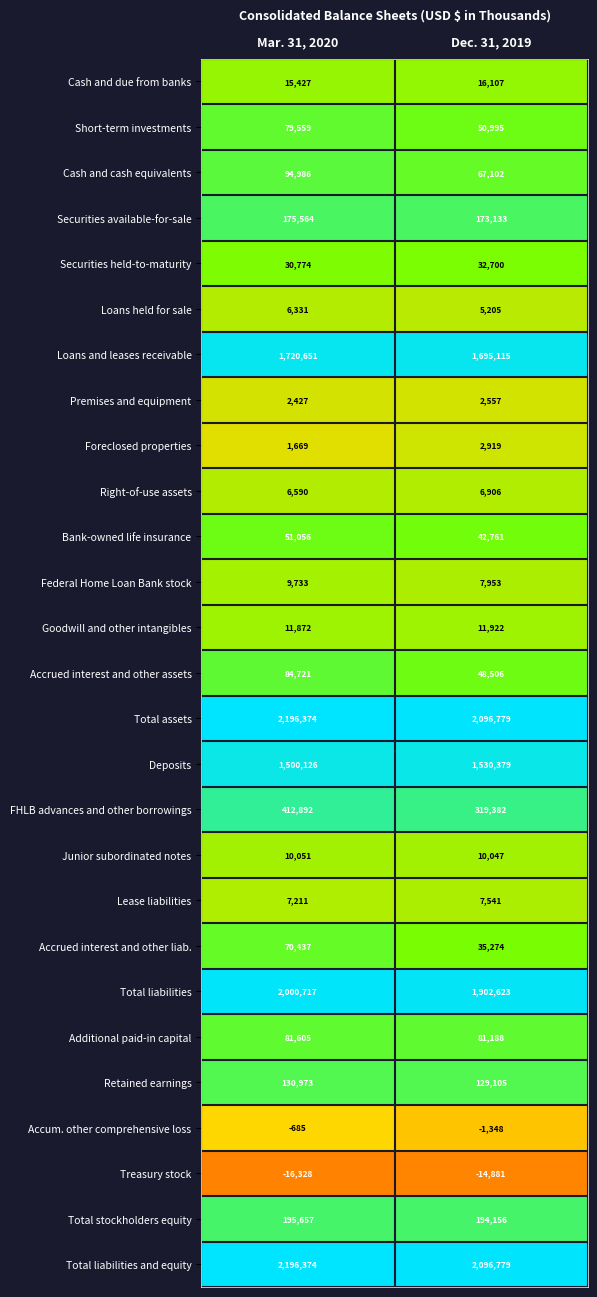

Read the Loans and leases receivable value at Dec. 31, 2019, to the nearest 100.

1695100